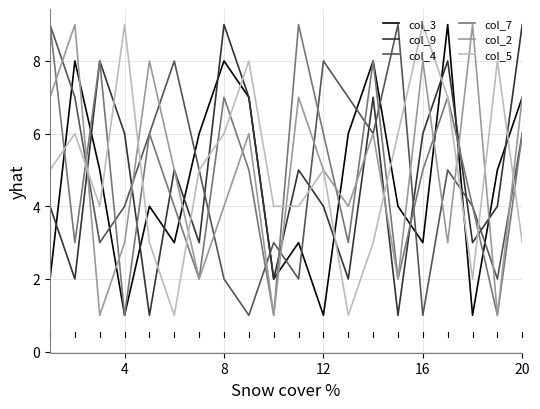

What is the average value of the col_9 series?

5